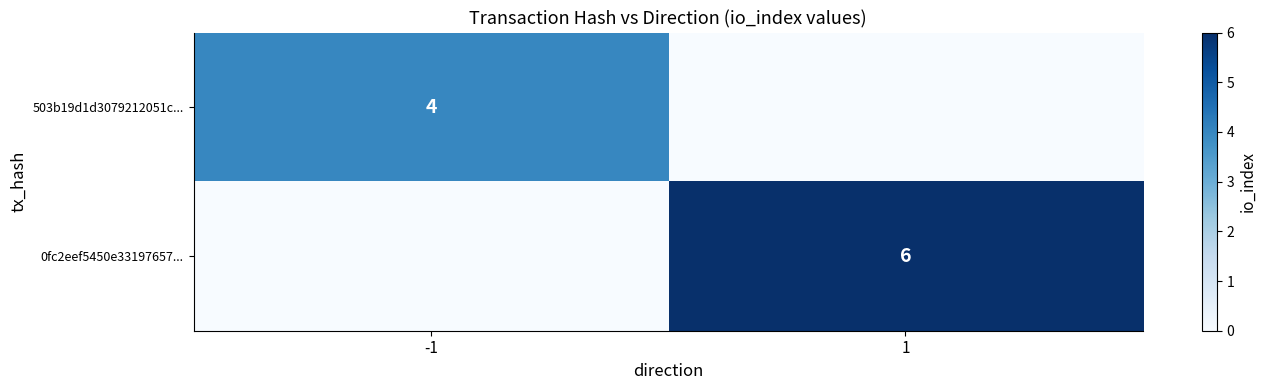

The value of 503b19d1d3079212051c... at -1 is 4. True or false?

True